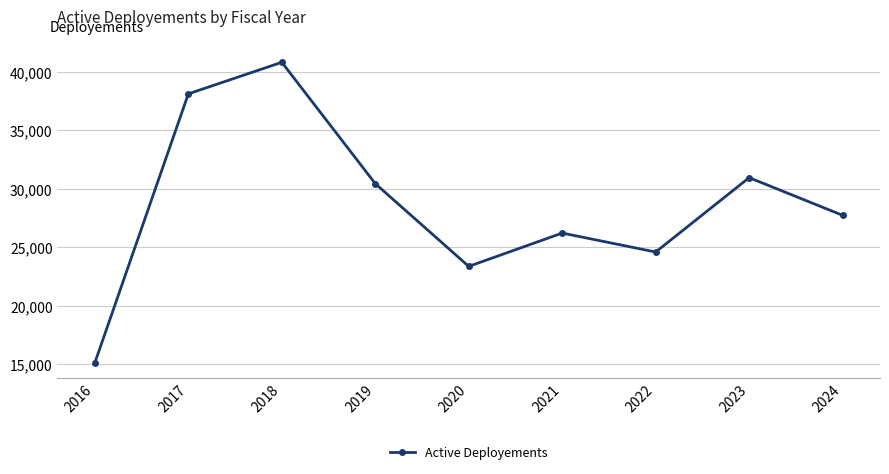

List the labels in order of value, largest first.

2018, 2017, 2023, 2019, 2024, 2021, 2022, 2020, 2016